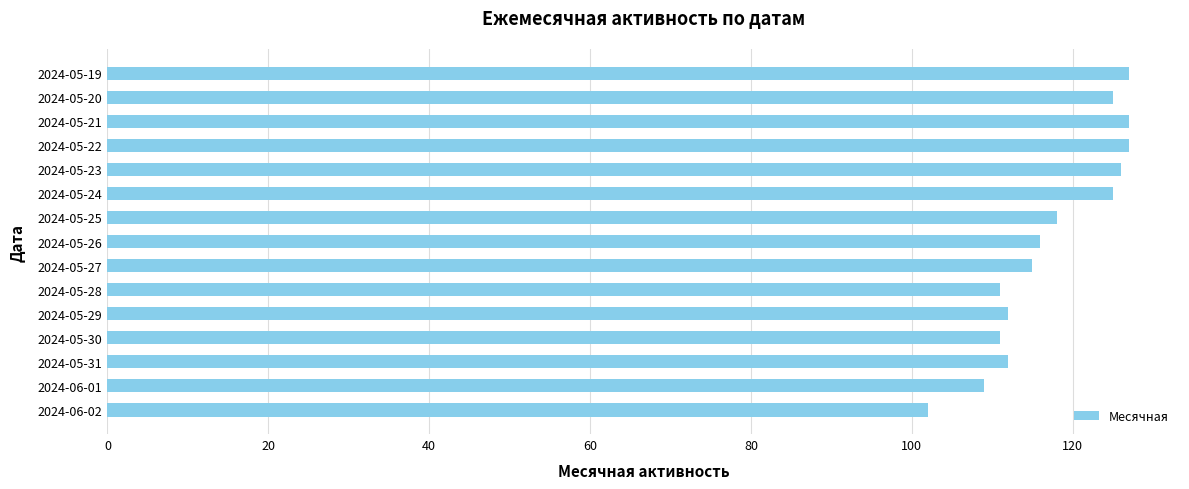

True or false: the data shows 206 at 2024-05-24.

False